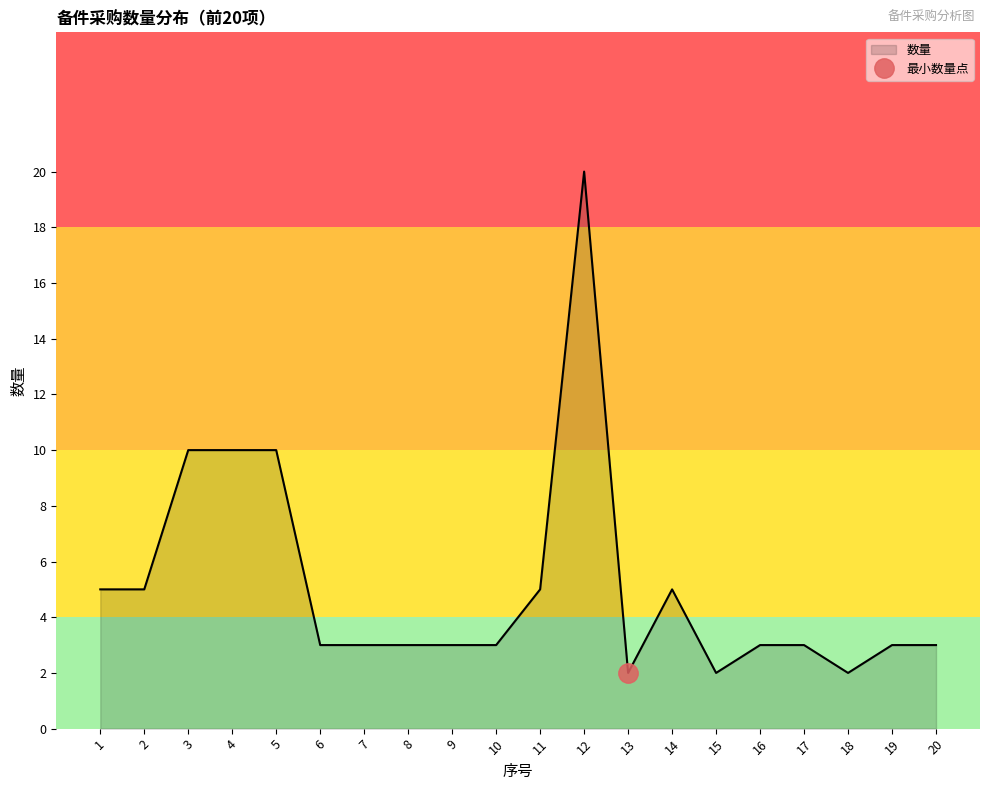

How many interior local valleys (lower than both neighbors) does the data have?

3